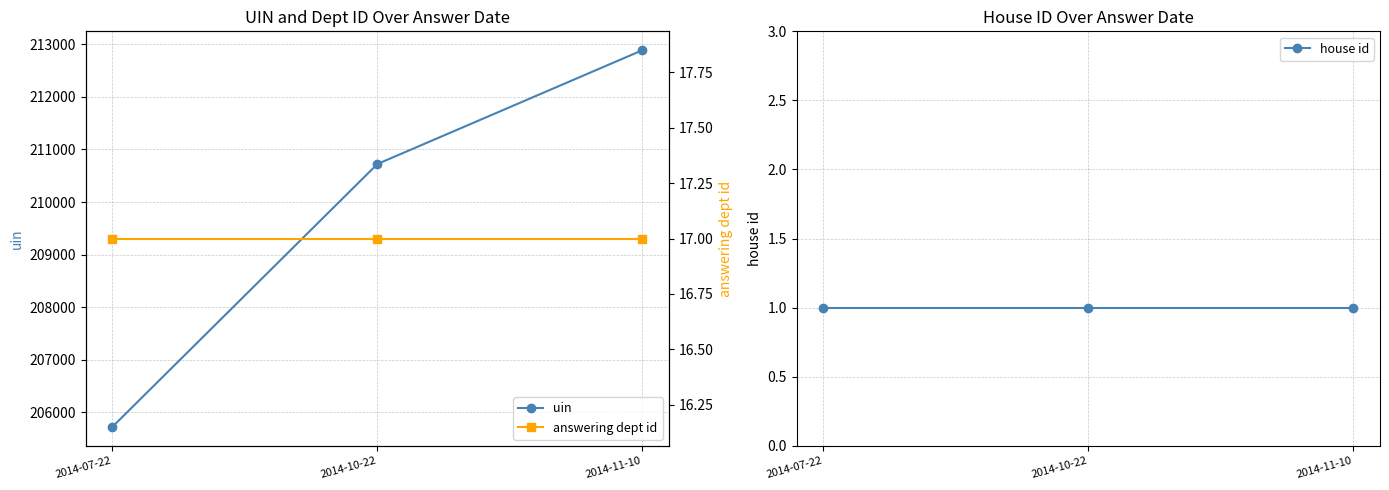

What is the difference between the highest and lowest values at 2014-07-22?

205717